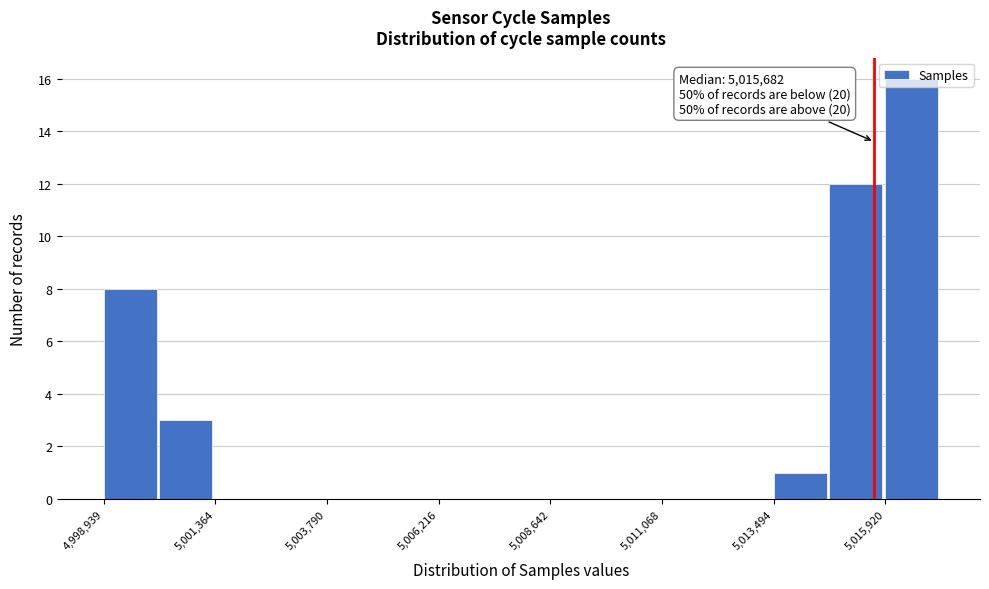

Read against the x-axis, roughly where is the centre of the tallest bar?

5016500